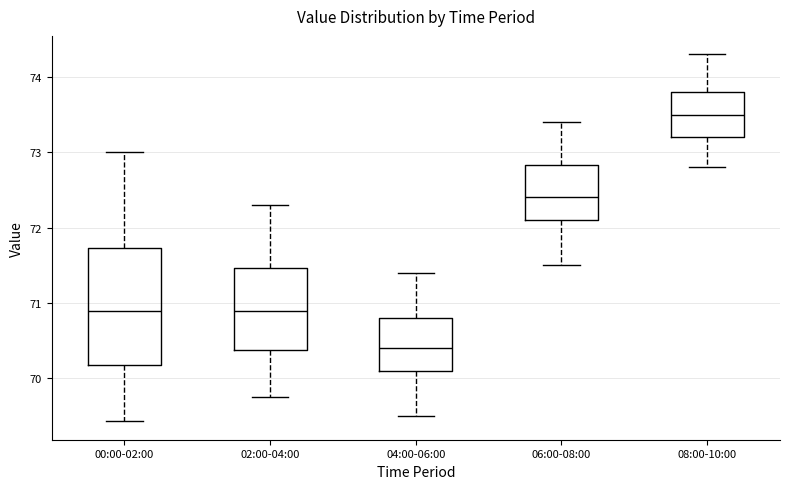

Reading left to right, transcribe this box plot: for each box, give where its median line is, the range the box spans, and where its two whiskers end, as read against the y-axis. The values are not printed on the chart, so give them approximately, as read against the axis.

00:00-02:00: median 70.9, box 70.2 to 71.7, whiskers 69.4 to 73.0
02:00-04:00: median 70.9, box 70.4 to 71.5, whiskers 69.8 to 72.3
04:00-06:00: median 70.4, box 70.1 to 70.8, whiskers 69.5 to 71.4
06:00-08:00: median 72.4, box 72.1 to 72.8, whiskers 71.5 to 73.4
08:00-10:00: median 73.5, box 73.2 to 73.8, whiskers 72.8 to 74.3